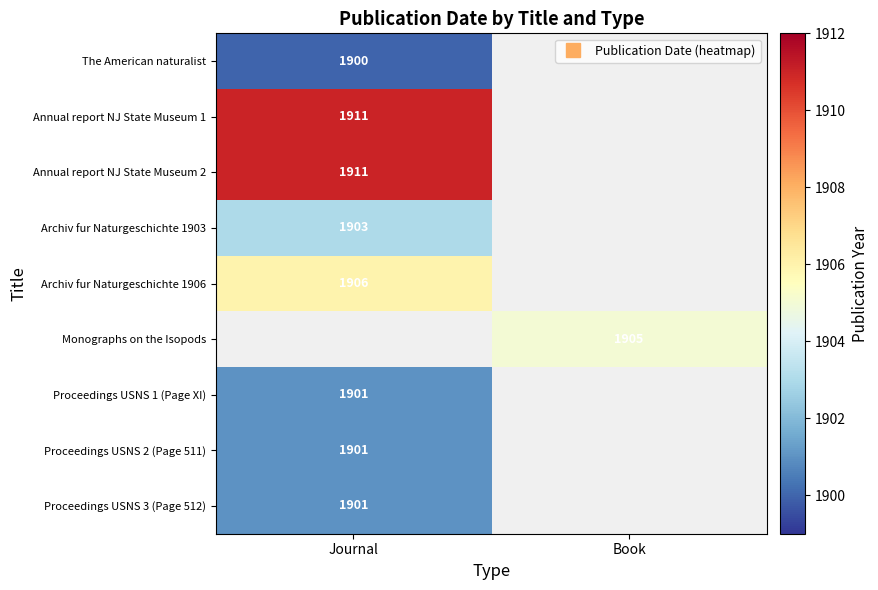

Read the Archiv fur Naturgeschichte 1906 value at Journal.

1906.0